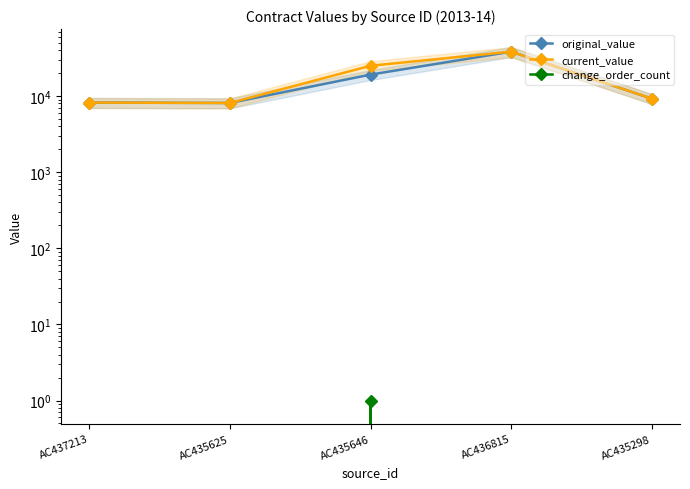

At which category does change_order_count reach its first local peak?

AC435646